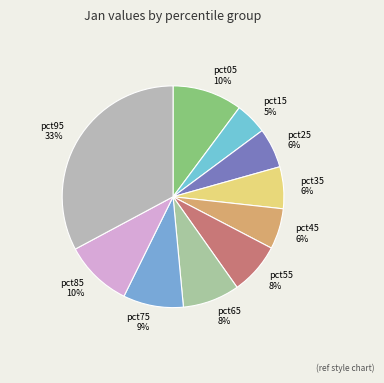

Do pct75 and pct65 together represent more than half of the pie?

No